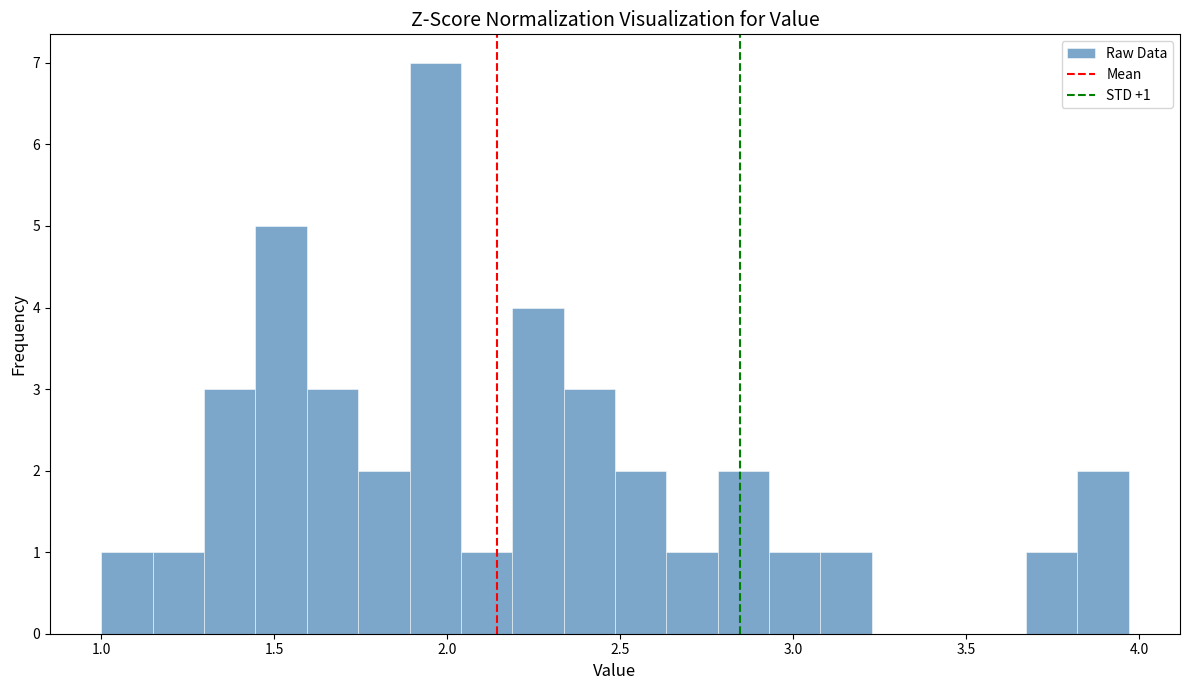

Read against the x-axis, roughly where is the centre of the tallest bar?

1.95